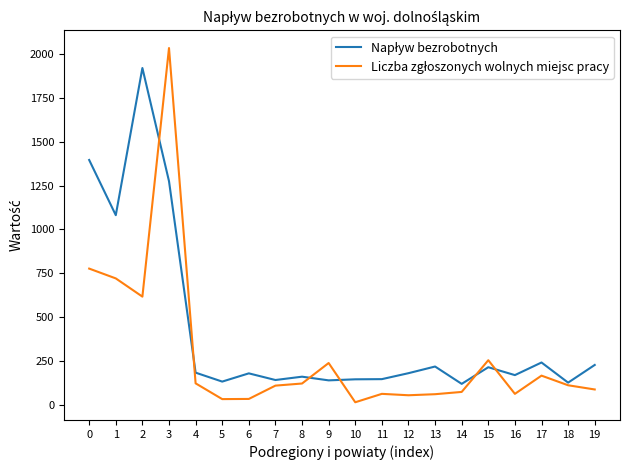

What is the greatest value displayed?

2035